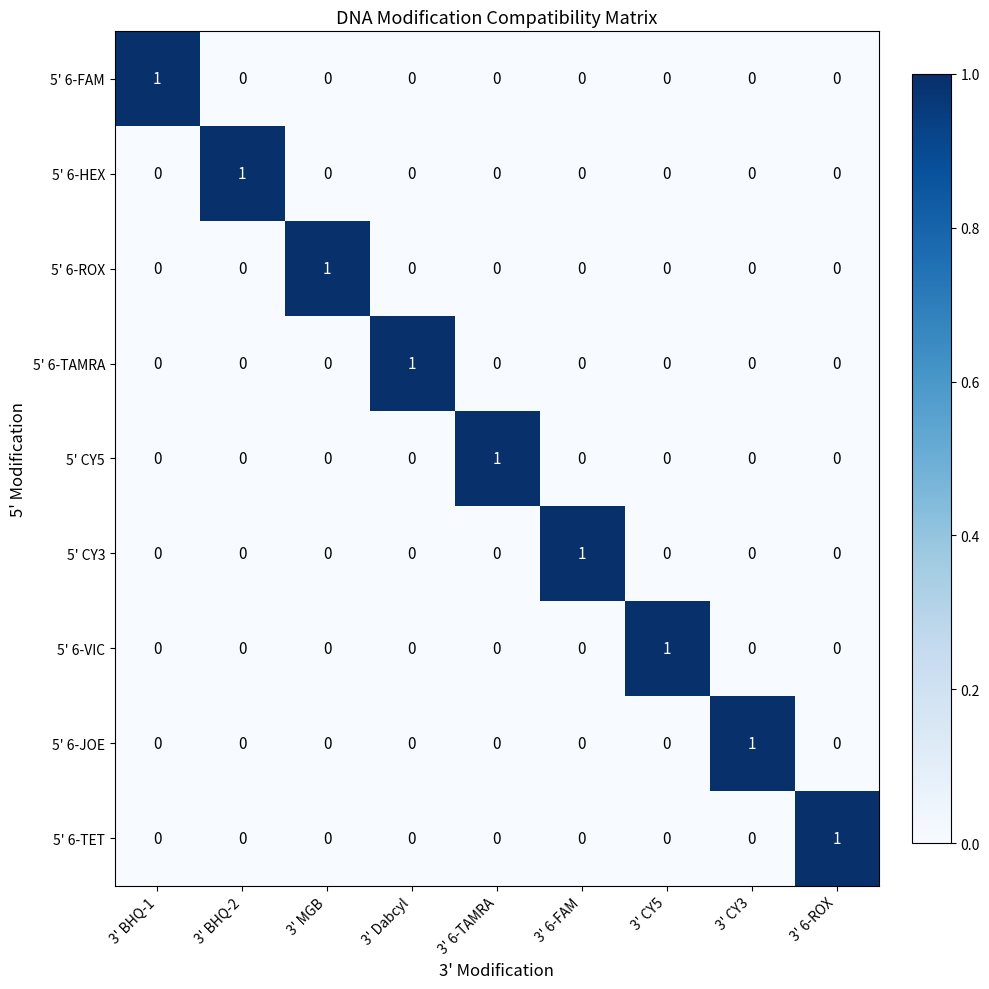

At which label does 5' 6-TAMRA reach its peak?

3' Dabcyl